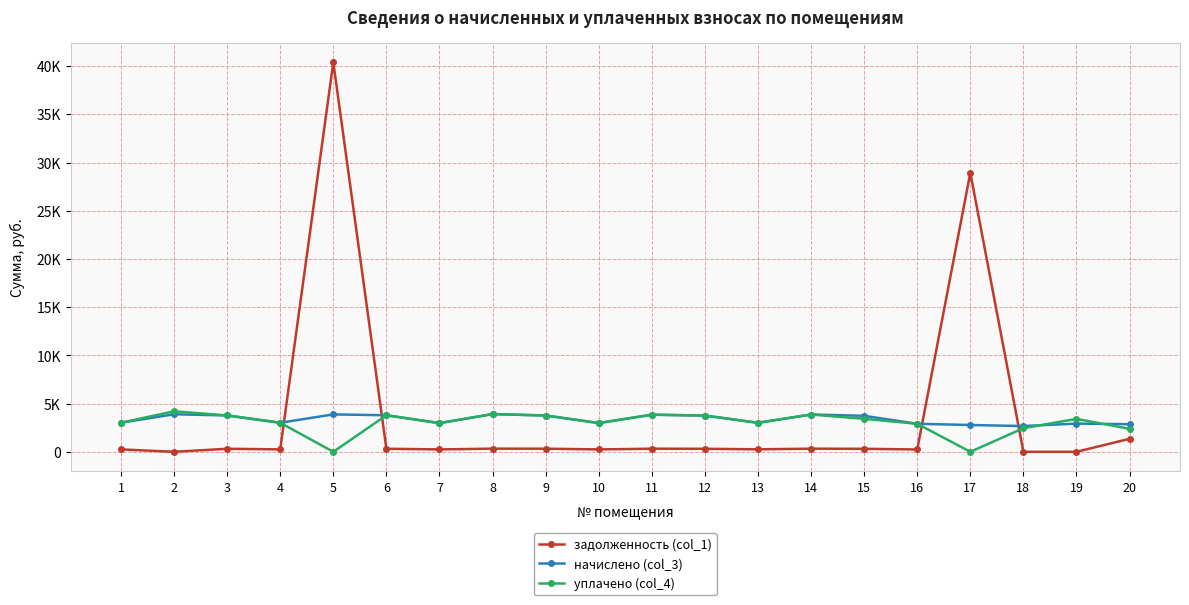

What are all the series names shown in the legend?

задолженность (col_1), начислено (col_3), уплачено (col_4)